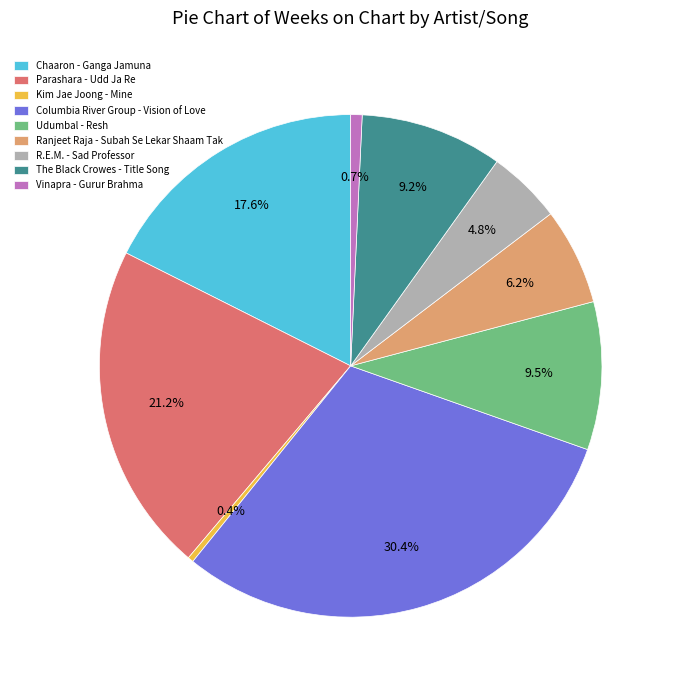

What is the largest slice in the pie chart?

Columbia River Group - Vision of Love